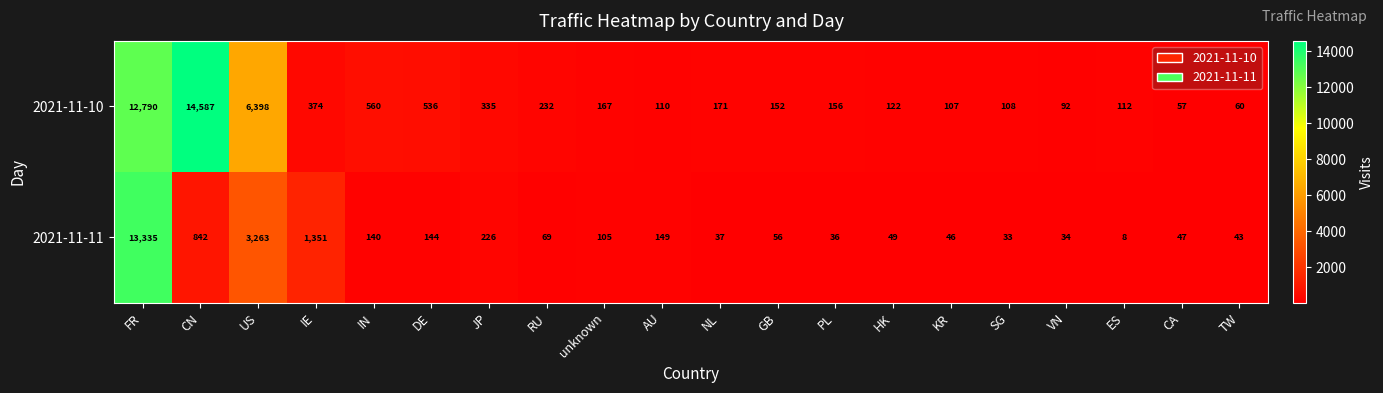

Between AU and CA, which series saw the biggest shift?

2021-11-11